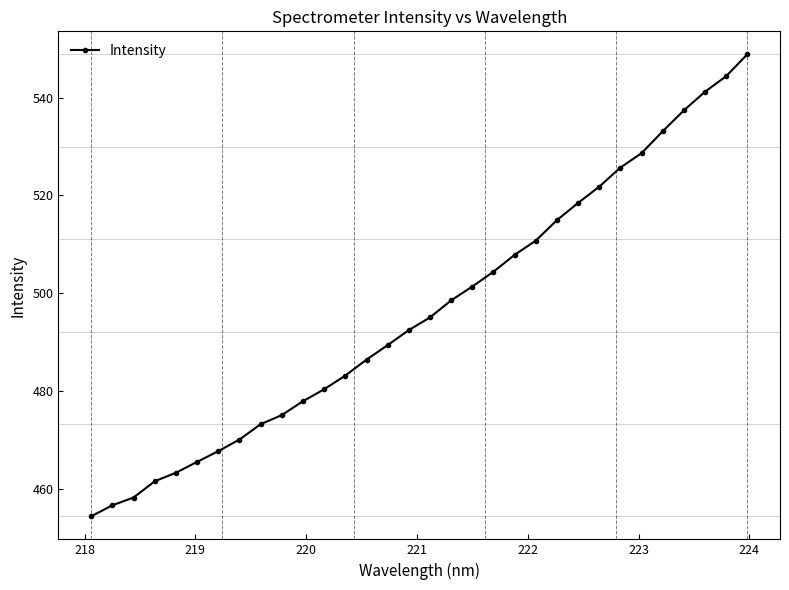

True or false: the data has more than 2 interior local peaks.

False